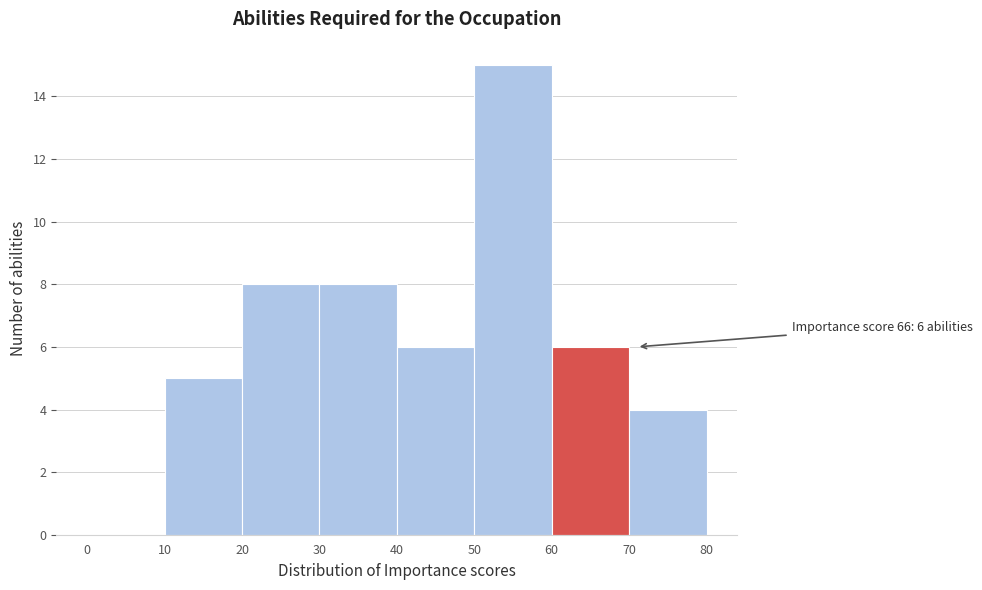

Which range on the x-axis has the tallest bar?

50 to 60